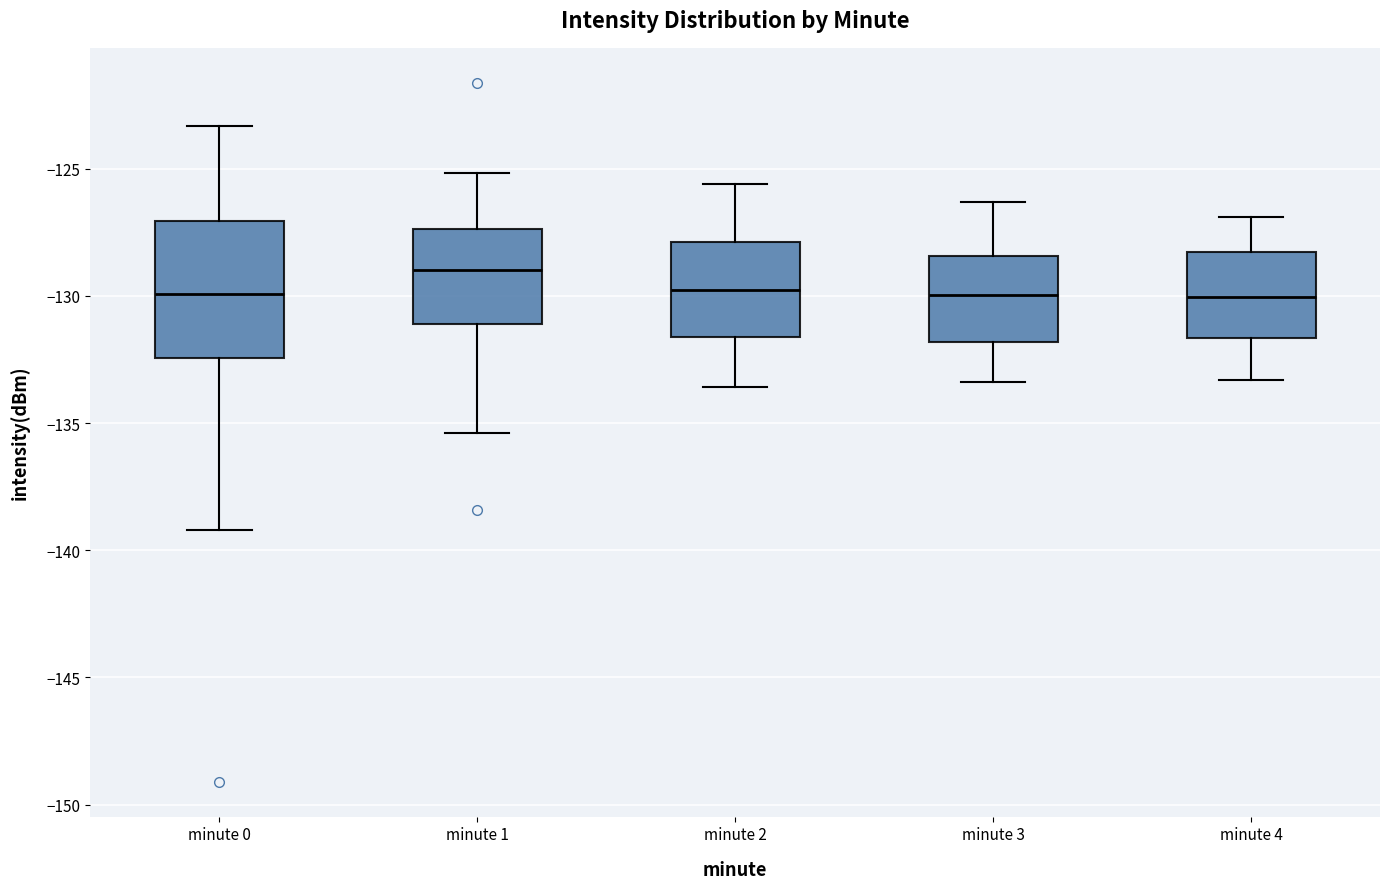

Where does the upper whisker of the box for minute 1 end on the y-axis? The values are not printed on the chart, so give them approximately, as read against the axis.

-125.0